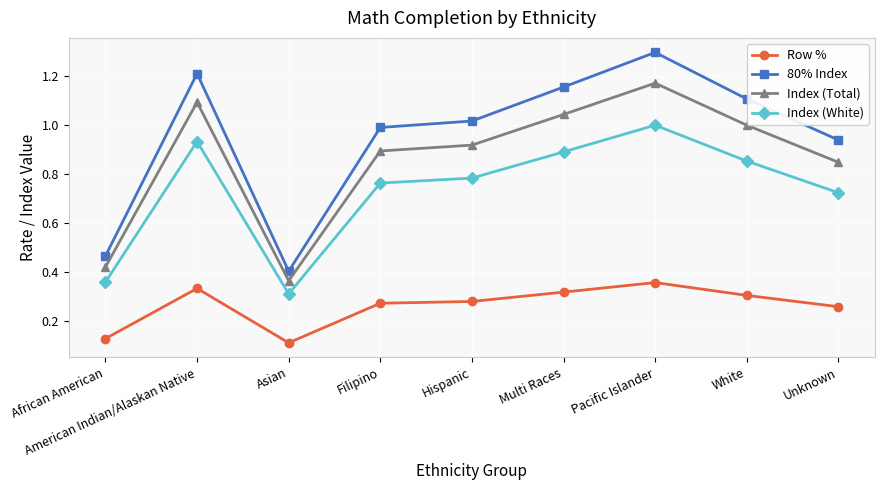

Which category has the lowest value across all series?

Asian